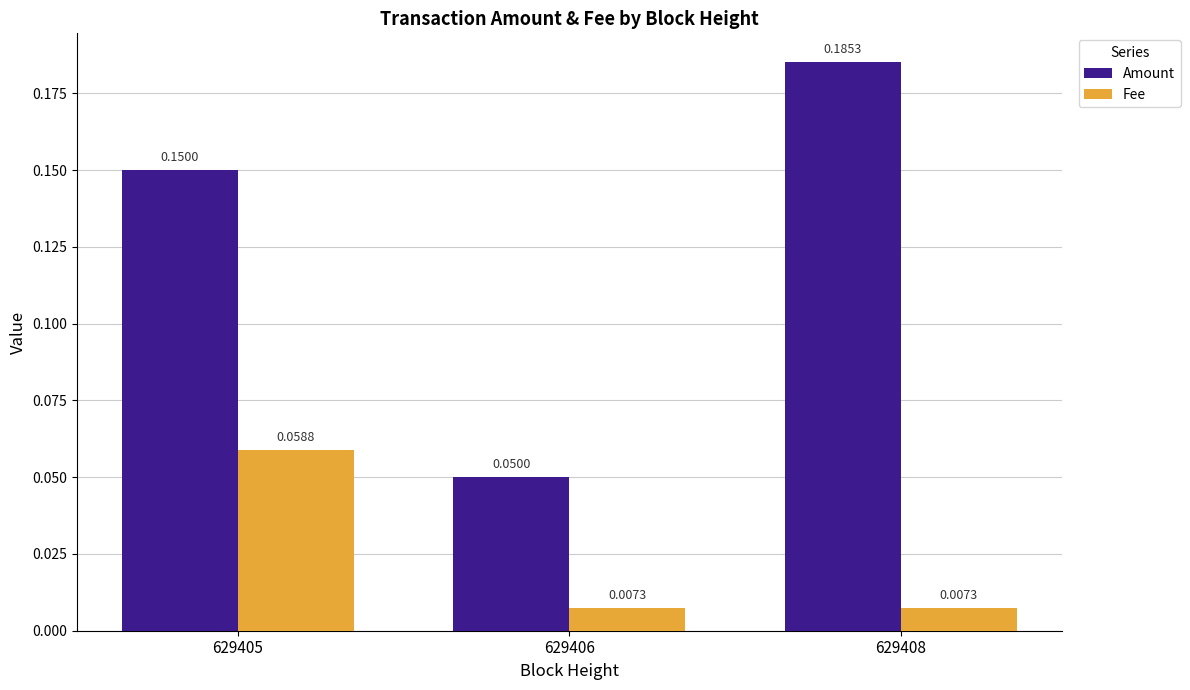

Which series has the largest range (max minus min)?

Amount